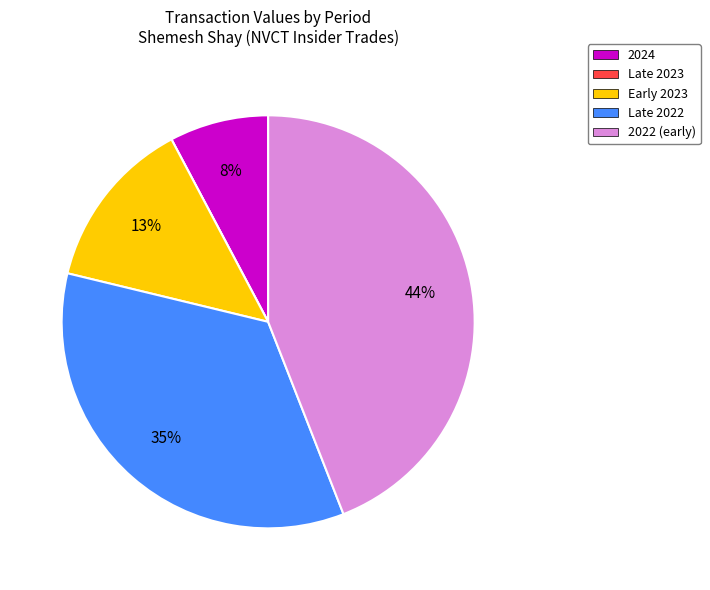

To the nearest percent, what is the difference between the Late 2022 and 2024 slice percentages?

27%